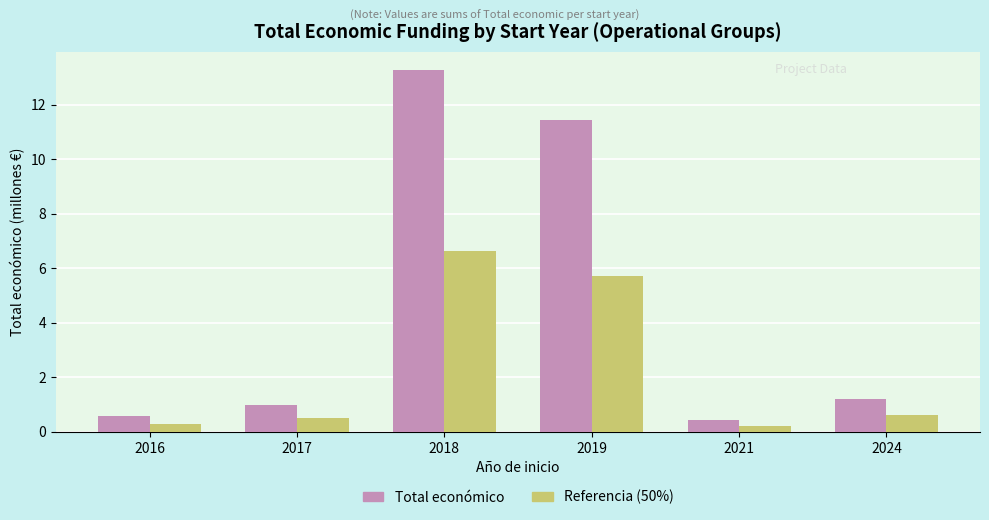

Does the chart contain stacked bars?

No